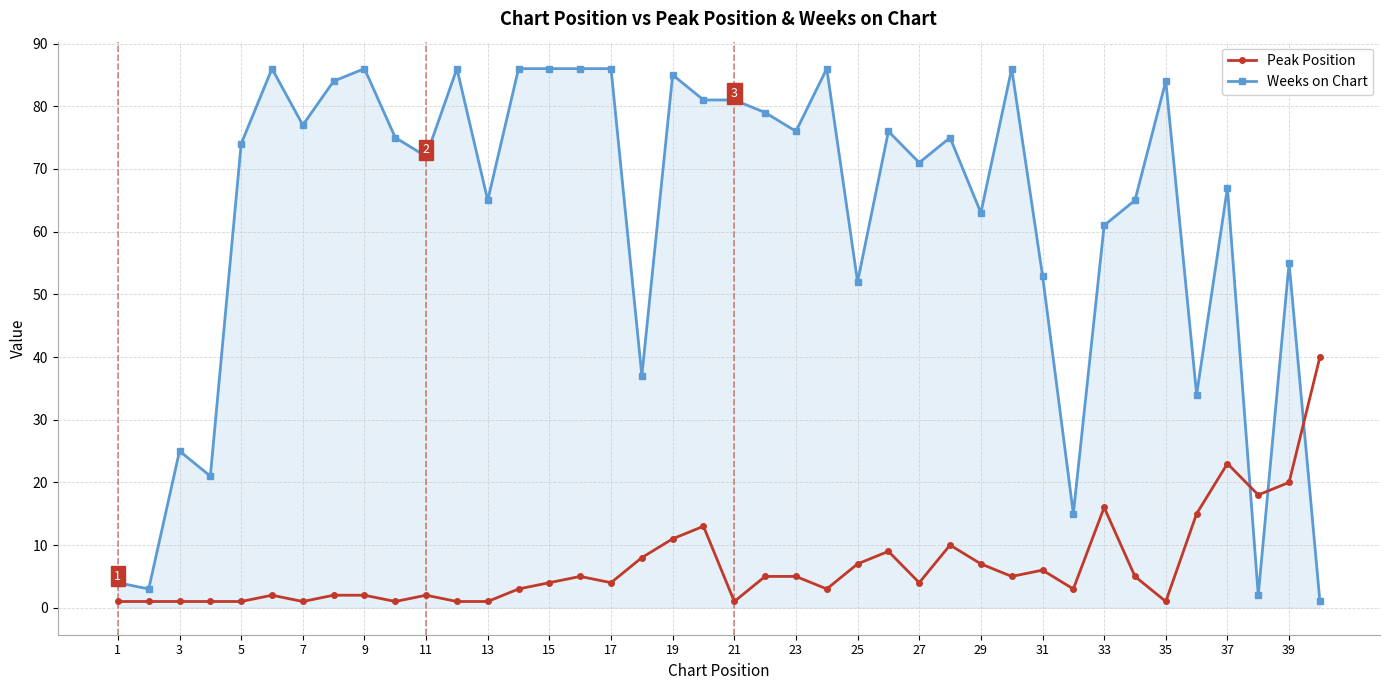

How many data points in Weeks on Chart are less than 75?

20